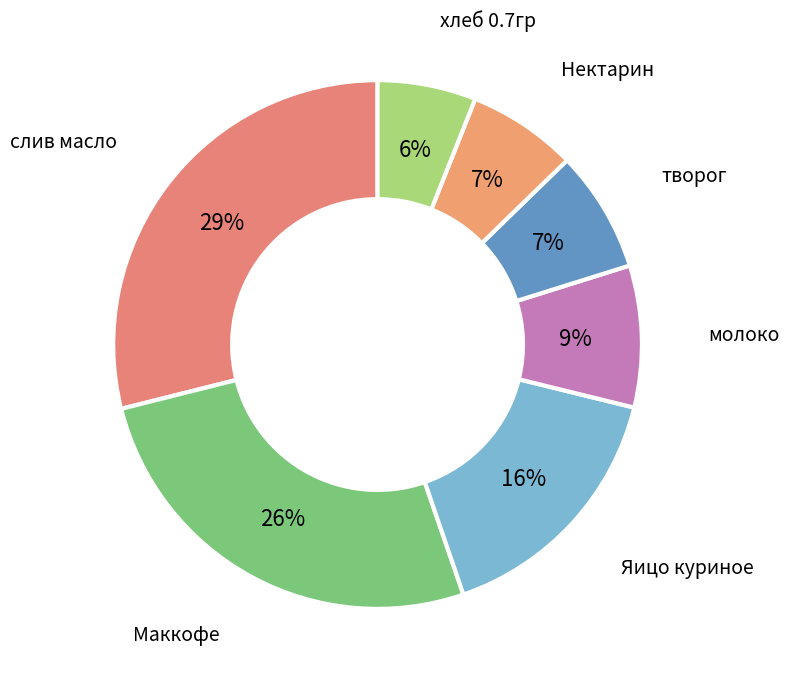

Does any single category account for the majority?

No